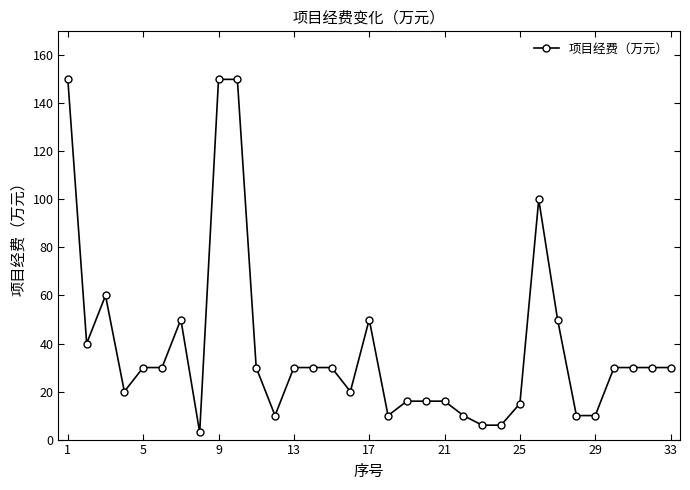

What is the difference between the maximum and minimum values?

147